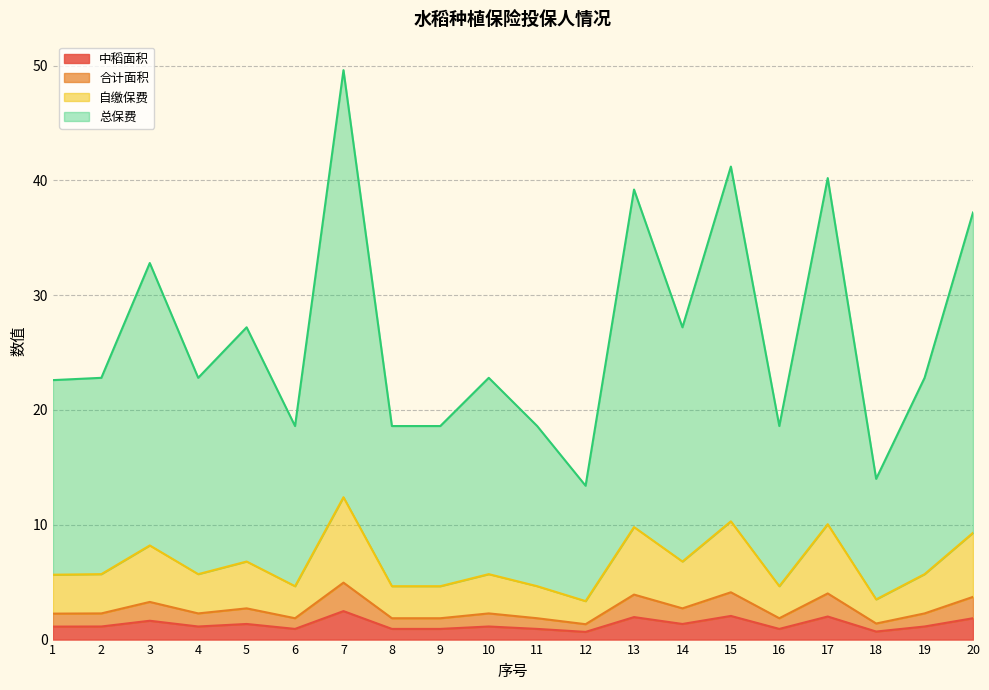

True or false: 自缴保费 and 合计面积 intersect in this chart.

False